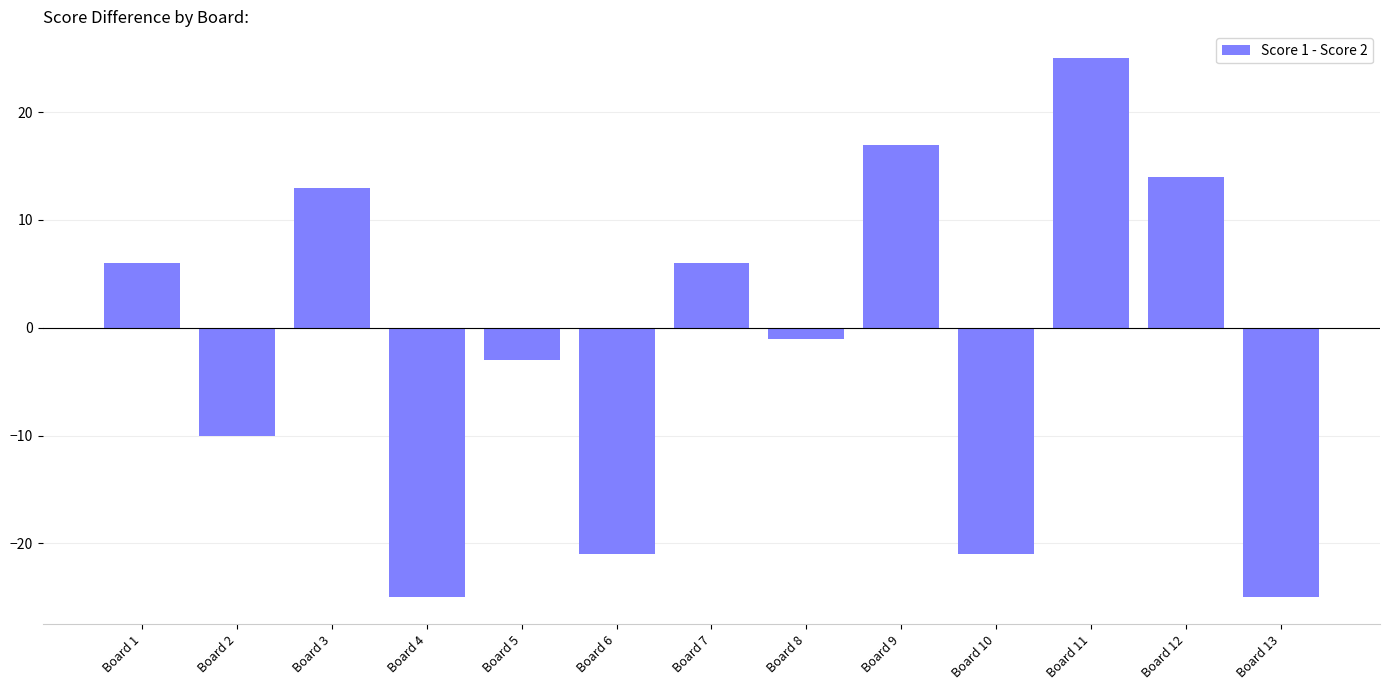

What is the minimum value shown in the chart?

-25